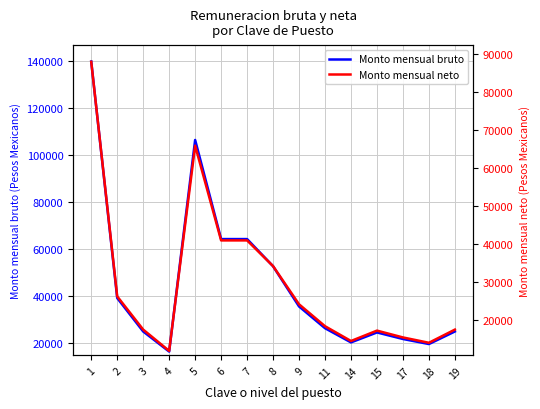

Reading left to right, extract all data points from this chart.

Monto mensual bruto: 139852.2	39177.0	24946.2	16389.3	106465.2	64281.3	64281.3	52718.7	35605.2	26341.5	20300.1	24535.5	21745.2	19596.3	24946.2
Monto mensual neto: 87988.3	26321.0	17580.7	11990.0	65952.9	41034.2	41034.2	34276.8	24241.1	18476.9	14586.3	17316.9	15524.7	14119.1	17580.7